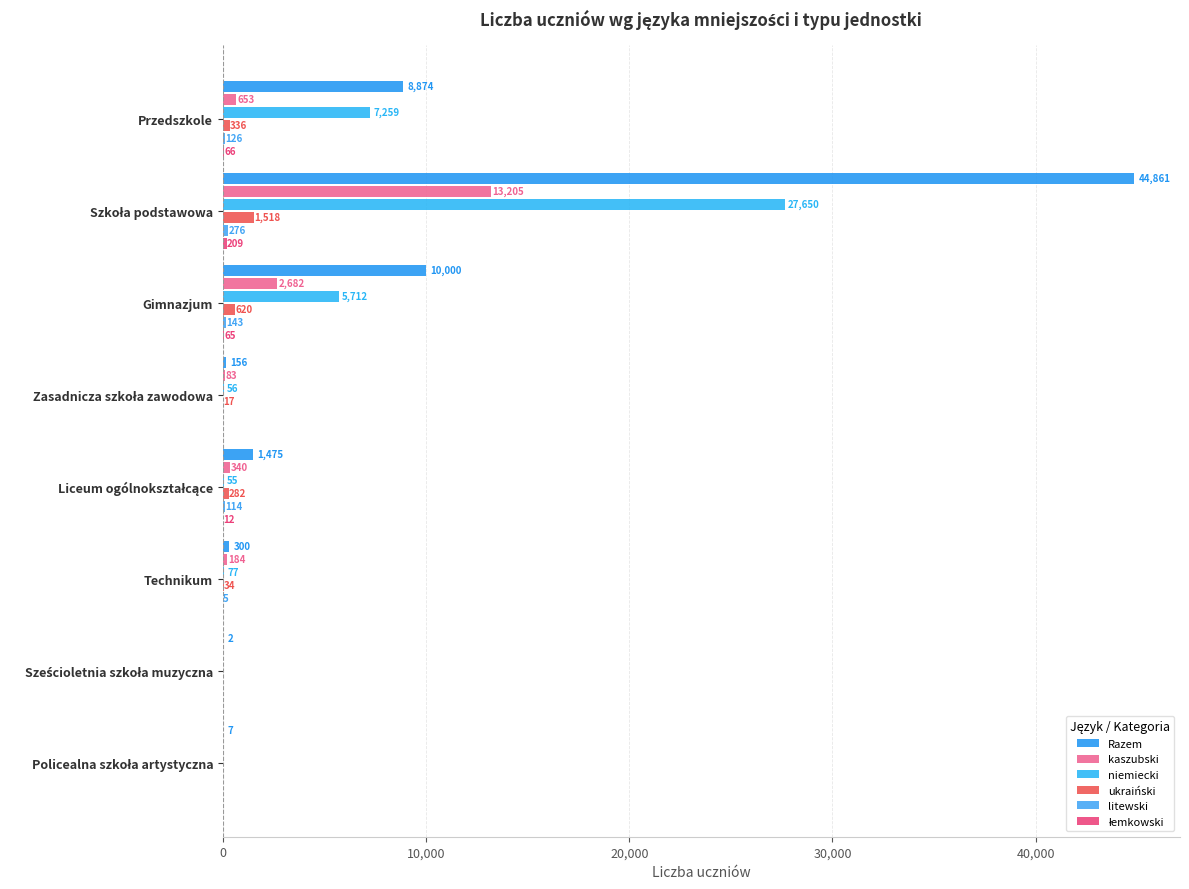

Which series has the widest spread of values?

Razem